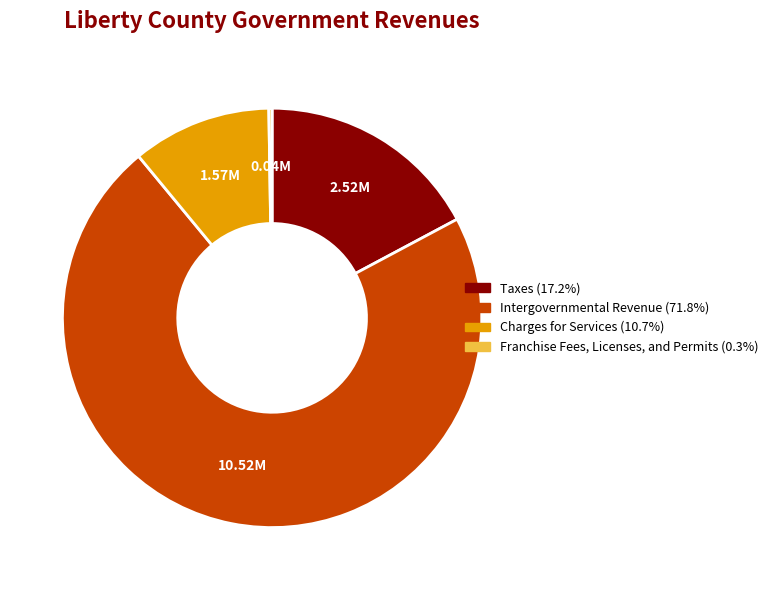

Does Intergovernmental Revenue account for over 50% of the chart?

Yes